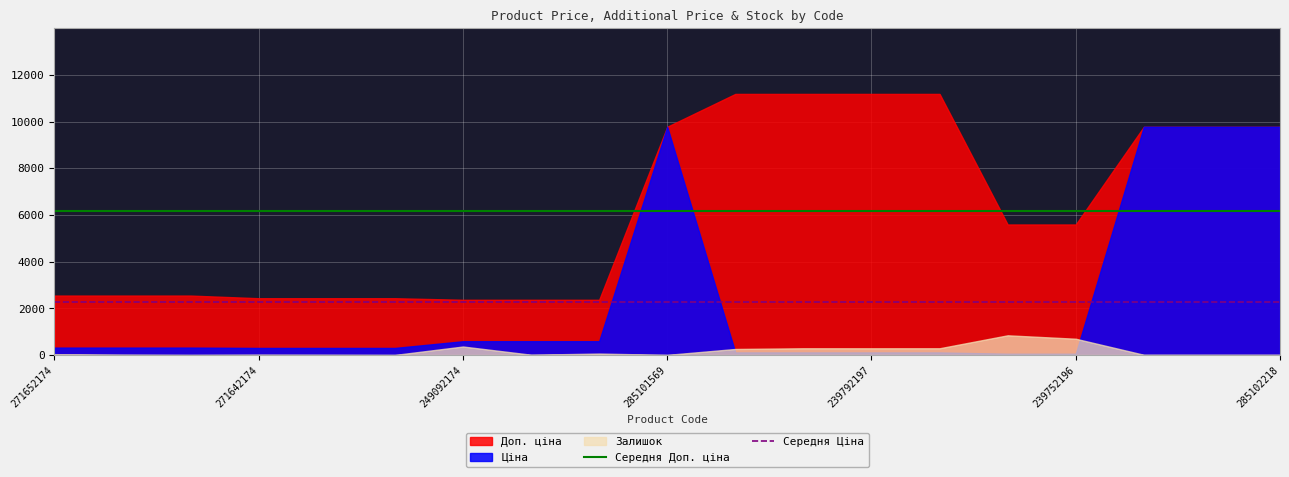

The value of Середня Ціна at 271652174 is 3524.3. True or false?

False